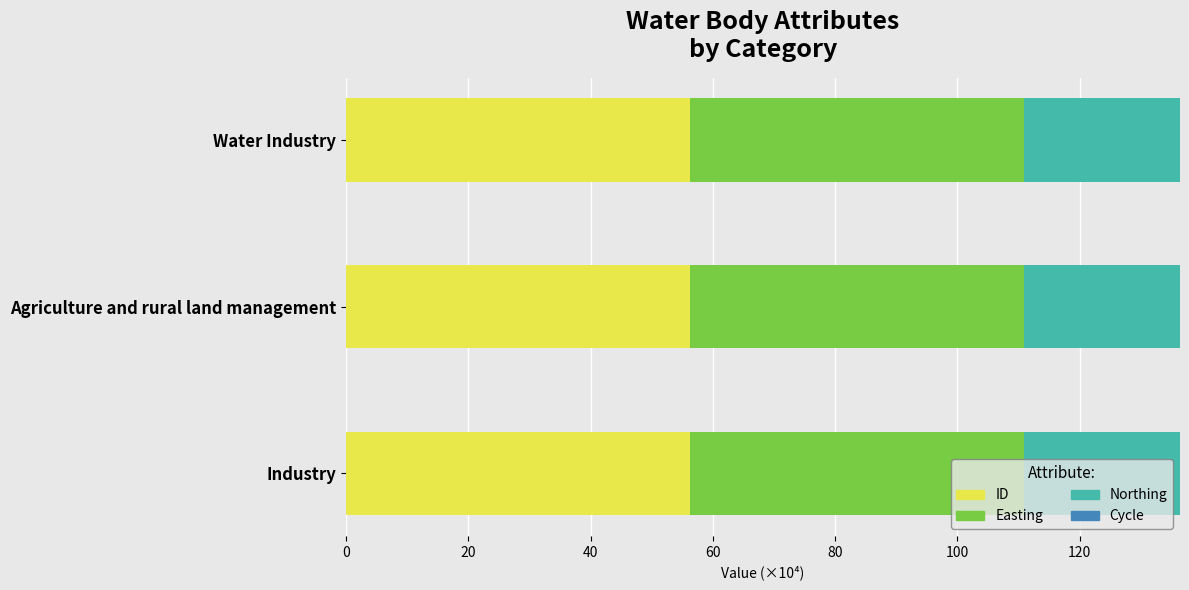

The value of ID at Industry is 56.3. True or false?

True